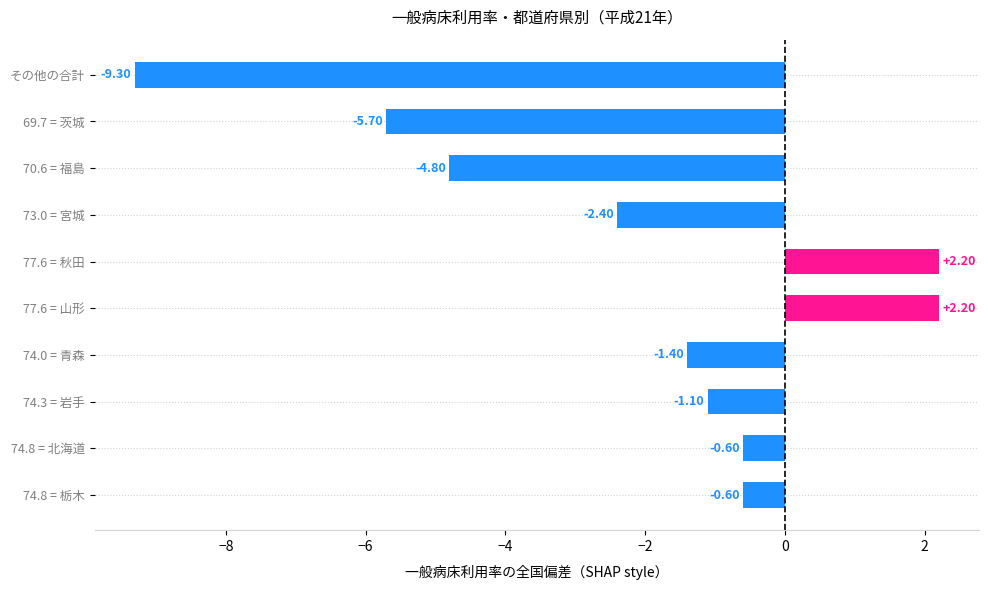

What is the minimum value shown in the chart?

-9.3